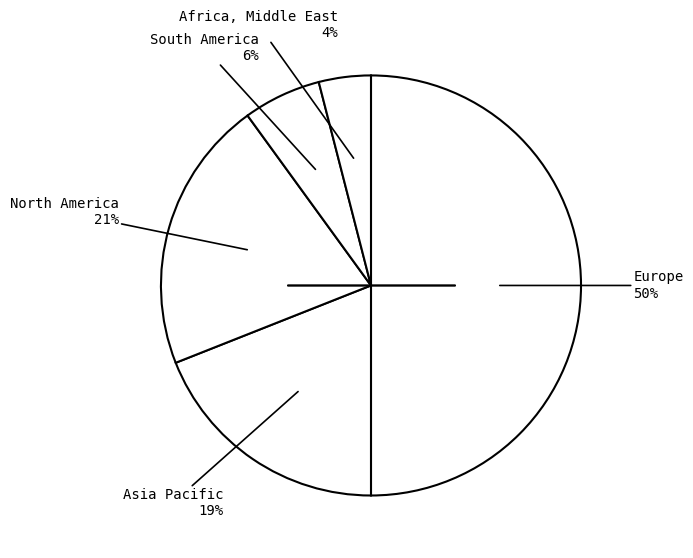

How many slices are in this pie chart?

5